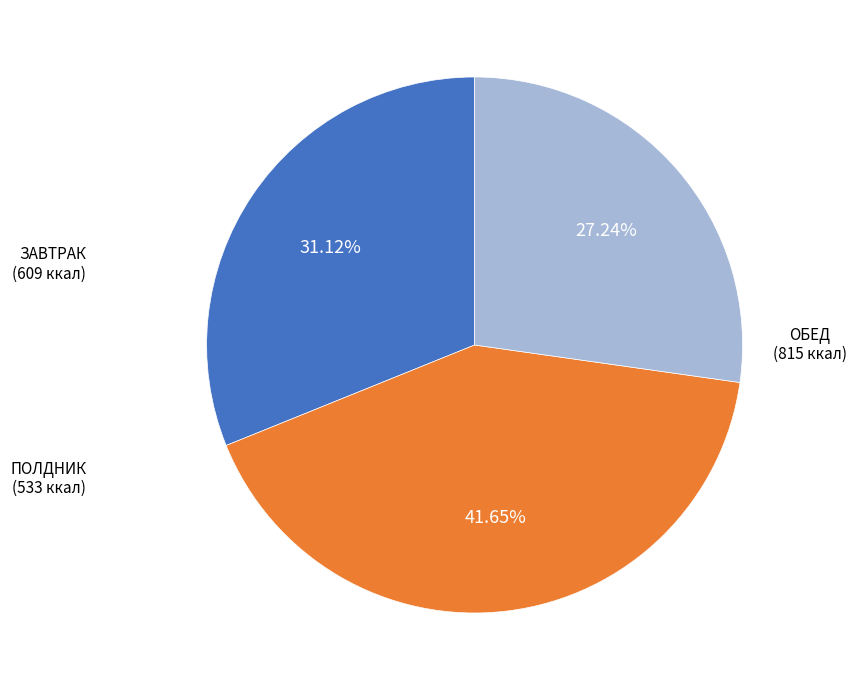

To the nearest percent, what is the combined percentage of ПОЛДНИК and ОБЕД?

69%